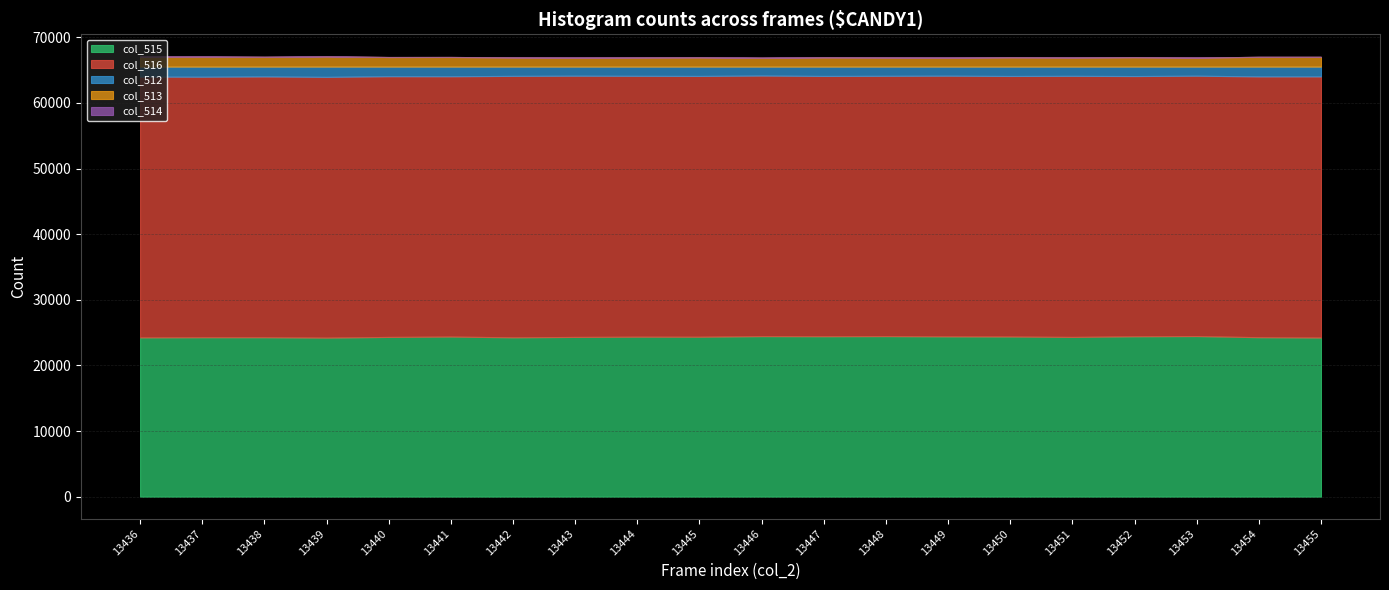

What is the difference between the col_513 values at 13452 and 13447?

16